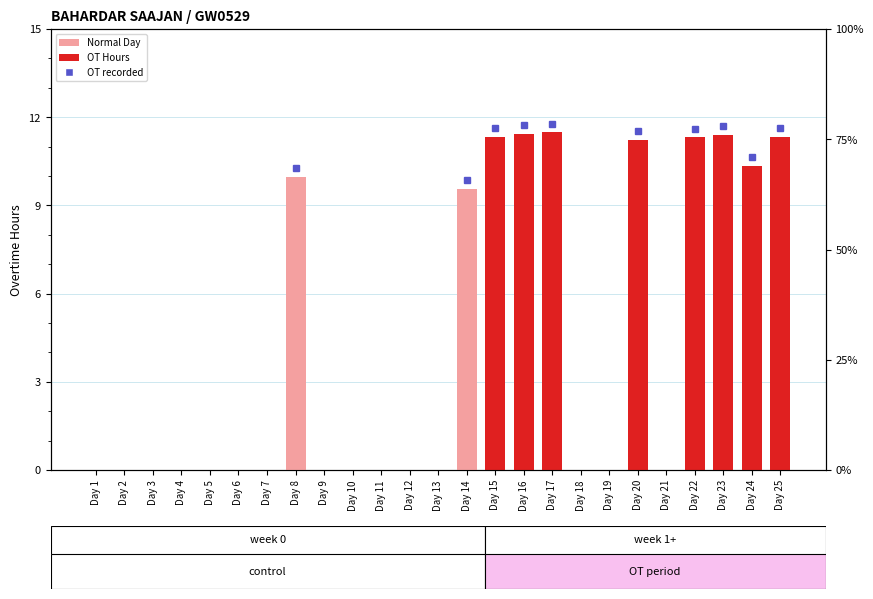

Rank the categories by value from lowest to highest.

Day 1, Day 2, Day 3, Day 4, Day 5, Day 6, Day 7, Day 9, Day 10, Day 11, Day 12, Day 13, Day 18, Day 19, Day 21, Day 14, Day 8, Day 24, Day 20, Day 22, Day 25, Day 15, Day 23, Day 16, Day 17